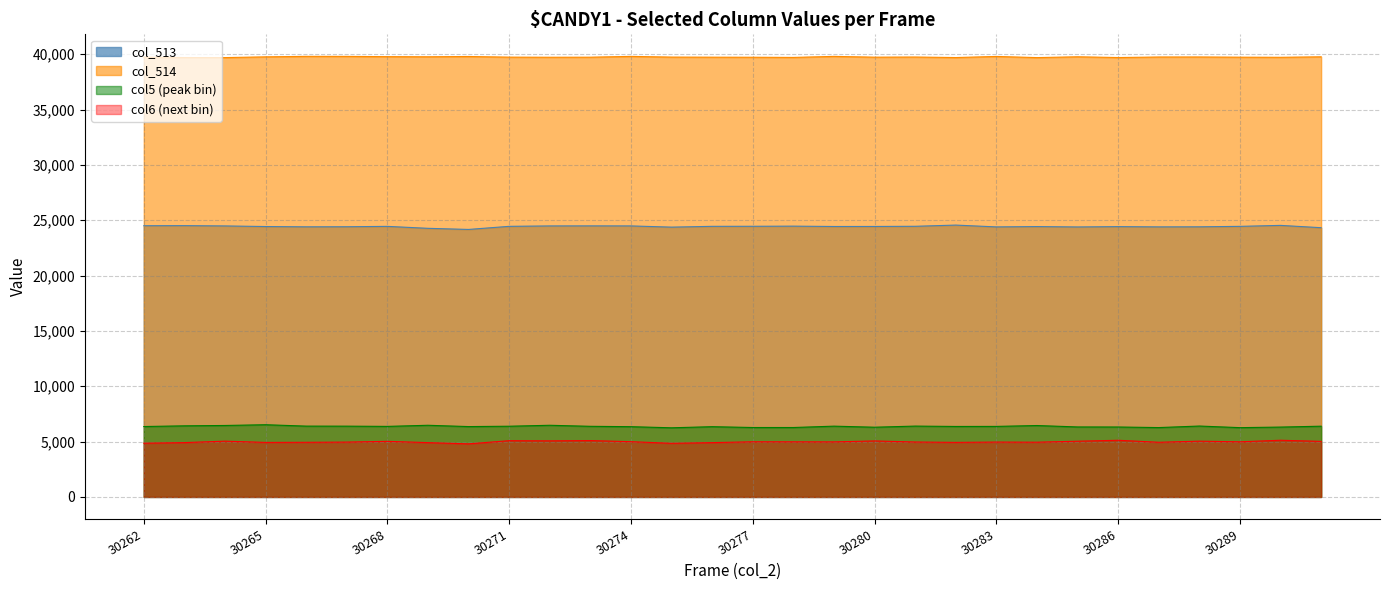

Is the value of col_513 at 30287 greater than the value of col_514 at 30286?

No